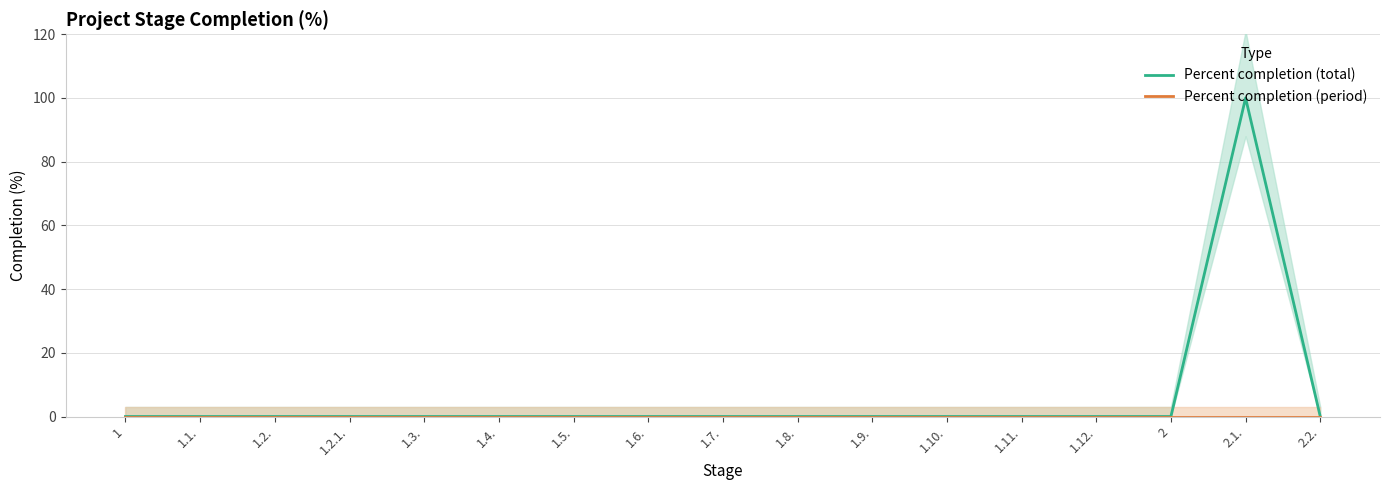

Does the chart display data point markers on the line(s)?

No